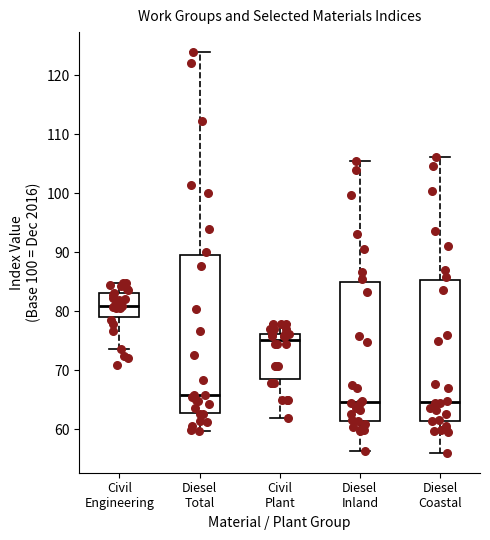

Where does the upper whisker of the box for Diesel Total end on the y-axis? The values are not printed on the chart, so give them approximately, as read against the axis.

124